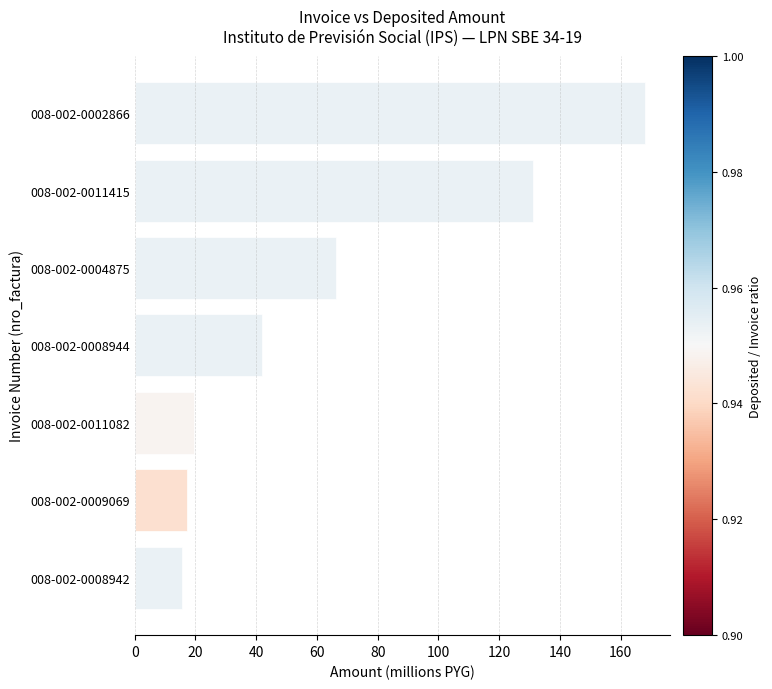

Reading top to bottom, list all the values displayed in this chart.

008-002-0002866=168.0	008-002-0011415=131.2	008-002-0004875=66.4	008-002-0008944=42.0	008-002-0011082=19.5	008-002-0009069=17.4	008-002-0008942=15.4